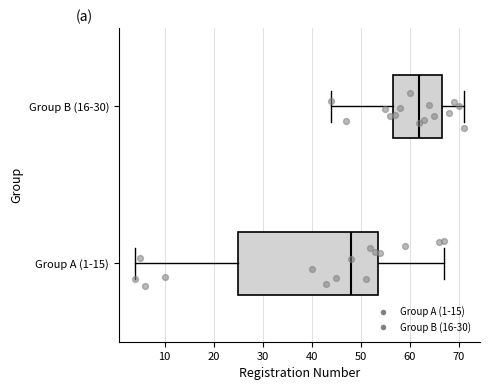

Which box is the widest, from its left edge to its right edge?

Group A (1-15)